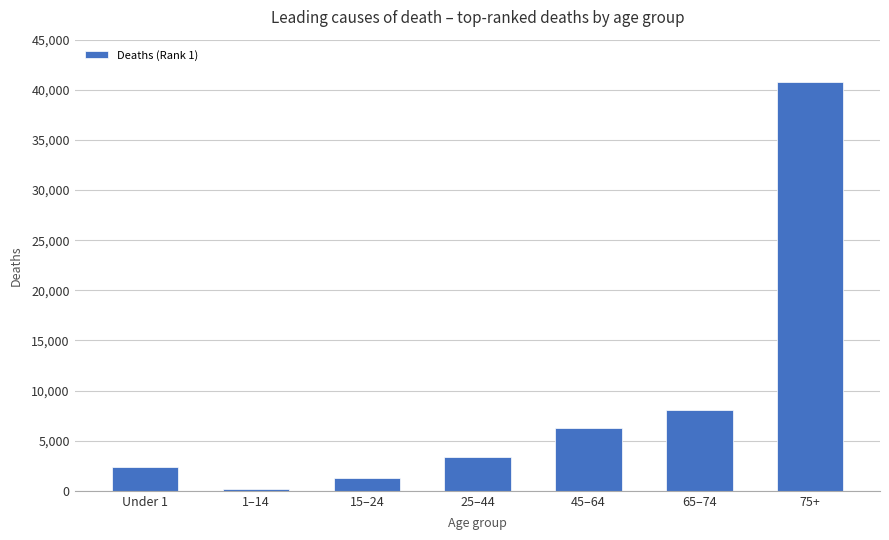

What is the difference between the maximum and minimum values?

40670